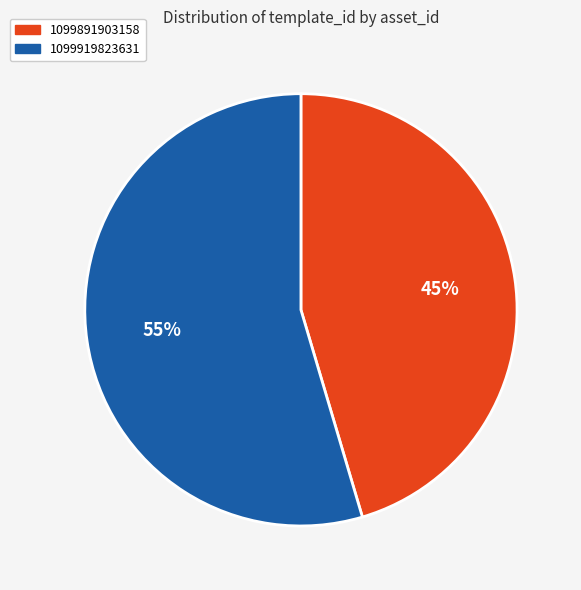

Rank the categories by value from lowest to highest.

1099891903158, 1099919823631